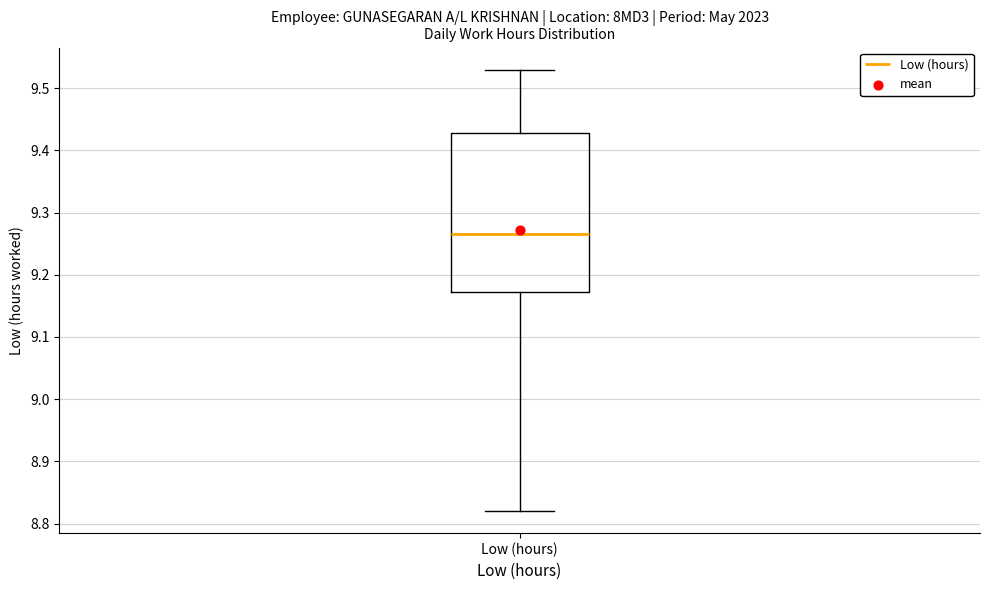

Transcribe this box plot: give where the median line is, the range the box spans, and where the two whiskers end, as read against the y-axis. The values are not printed on the chart, so give them approximately, as read against the axis.

median 9.27, box 9.17 to 9.43, whiskers 8.82 to 9.53